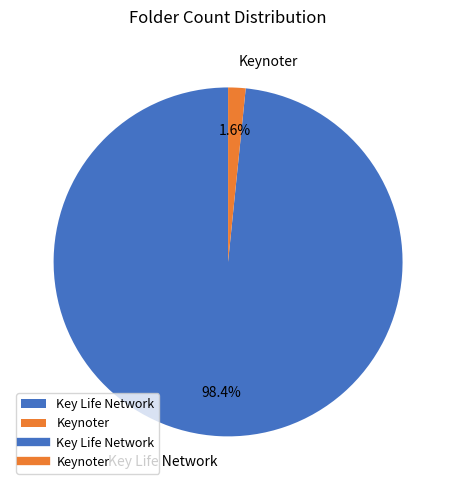

Rank the categories by value from lowest to highest.

Keynoter, Key Life Network